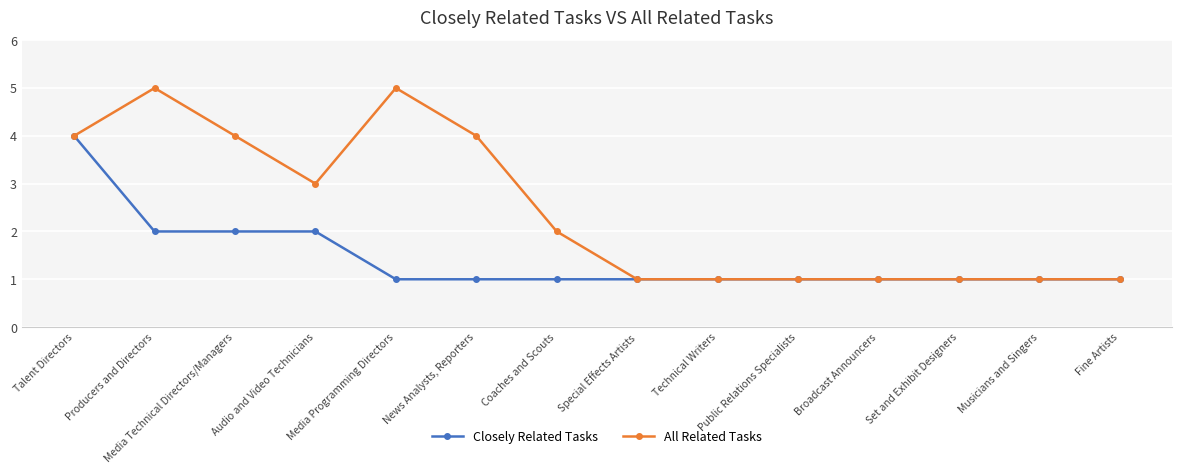

Rank the series by their maximum value, from highest to lowest.

All Related Tasks, Closely Related Tasks